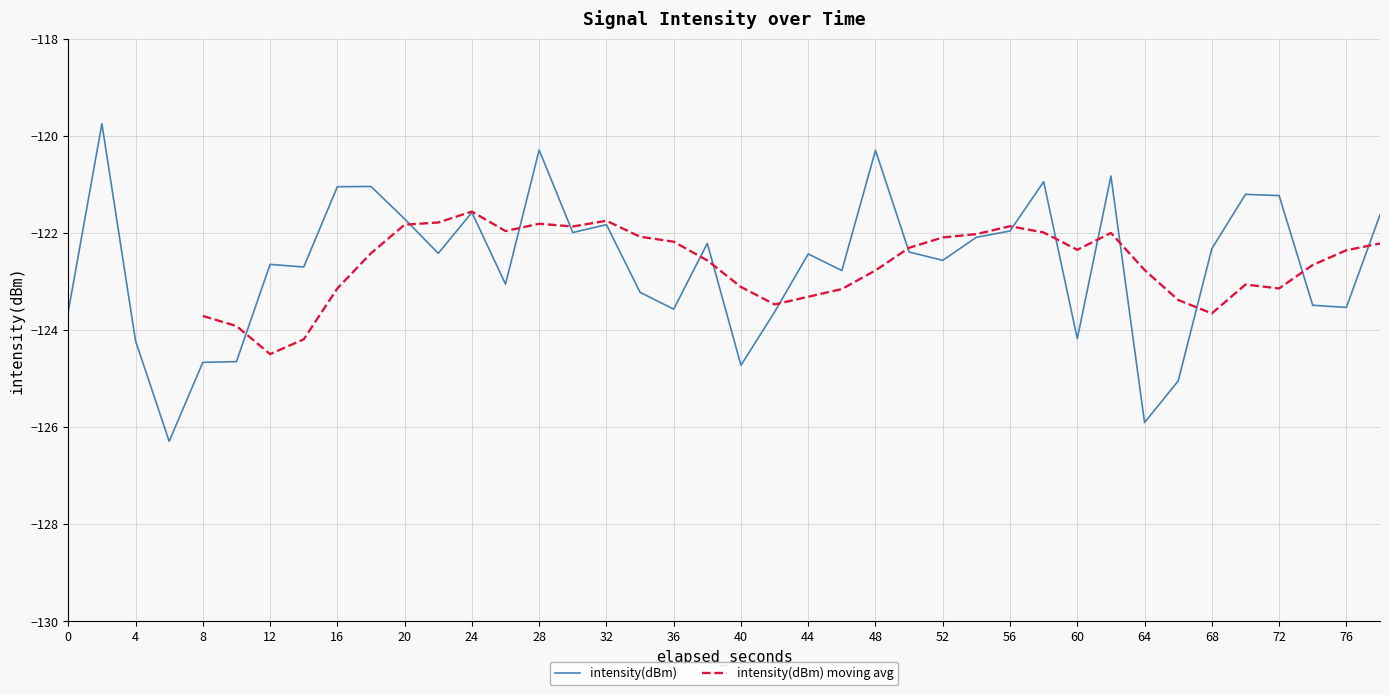

The intensity(dBm) series shows -185.9 at 52. True or false?

False